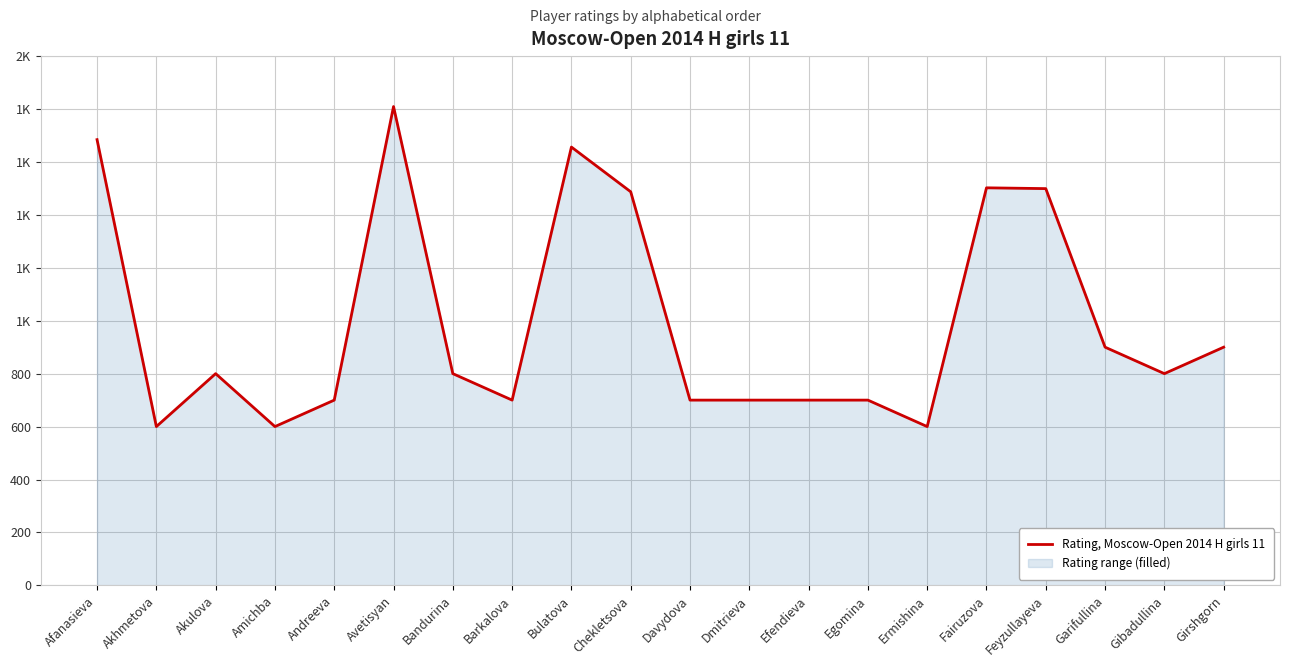

Which category has the lowest value across all series?

Akhmetova